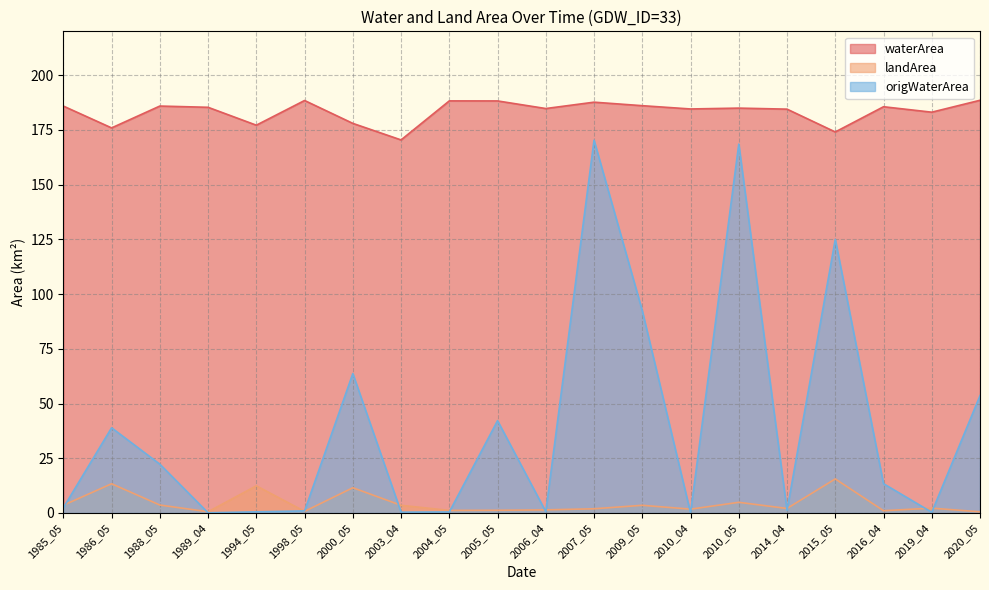

Between 2006_04 and 2016_04, which is larger?

2016_04